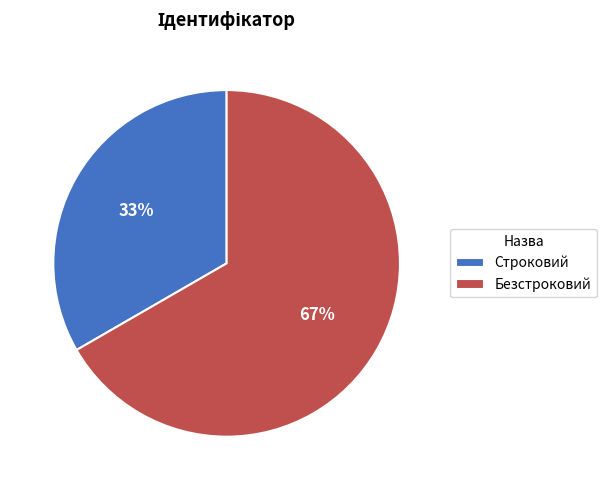

To the nearest percent, what portion does Безстроковий represent?

67%